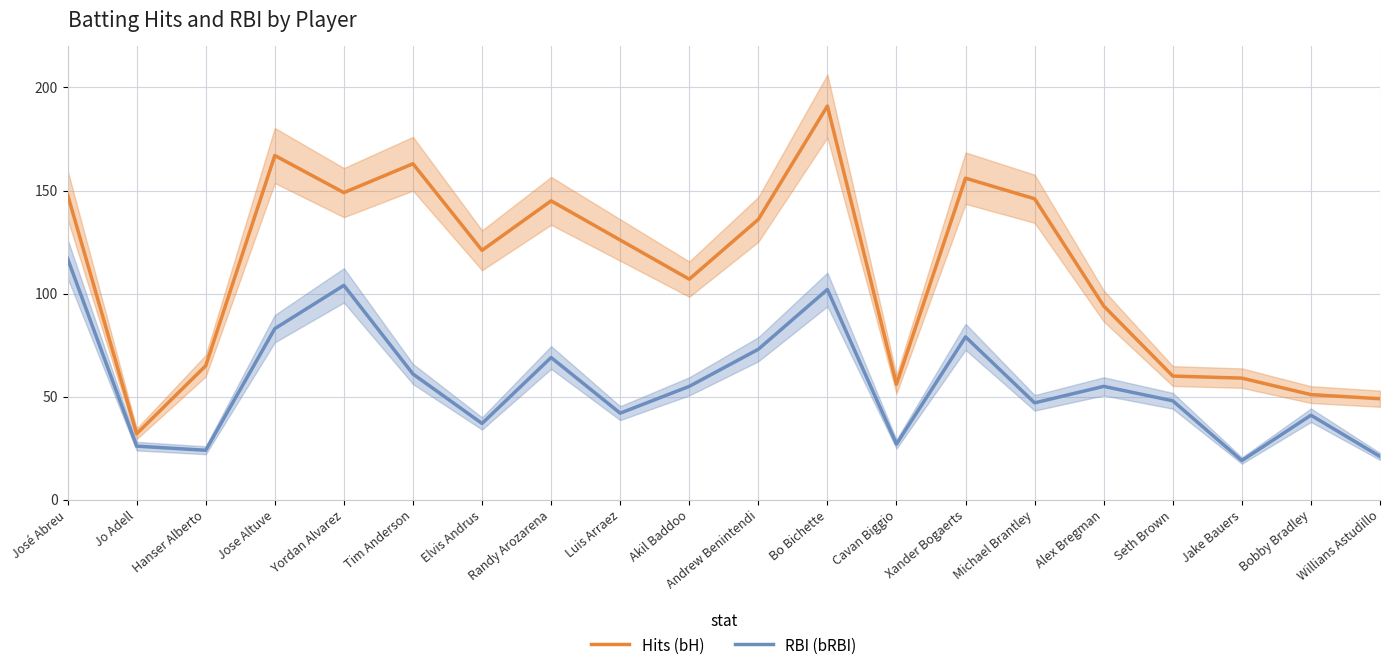

Between Alex Bregman and Xander Bogaerts, which is larger?

Xander Bogaerts